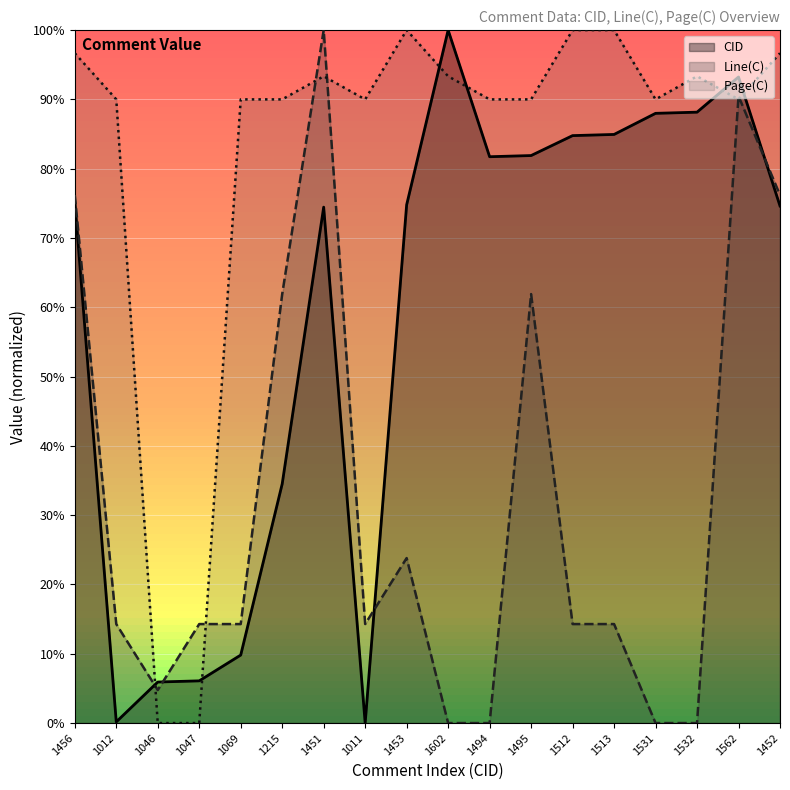

Reading right to left, extract all data points from this chart.

CID: 0.7	0.9	0.9	0.9	0.8	0.8	0.8	0.8	1.0	0.7	0.0	0.7	0.3	0.1	0.1	0.1	0.0	0.8
Line(C): 0.8	0.9	0.0	0.0	0.1	0.1	0.6	0.0	0.0	0.2	0.1	1.0	0.6	0.1	0.1	0.0	0.1	0.8
Page(C): 1.0	0.9	0.9	0.9	1.0	1.0	0.9	0.9	0.9	1.0	0.9	0.9	0.9	0.9	0.0	0.0	0.9	1.0